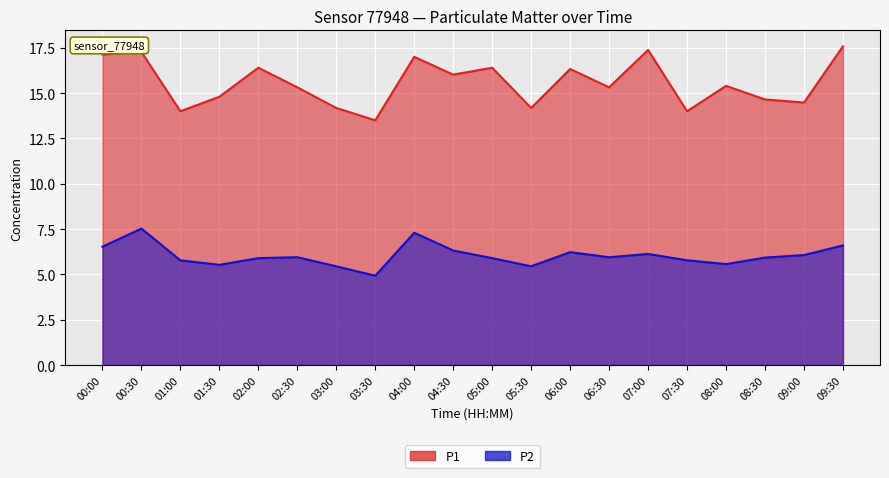

Is it true that P1 equals 13.5 at 03:30?

True